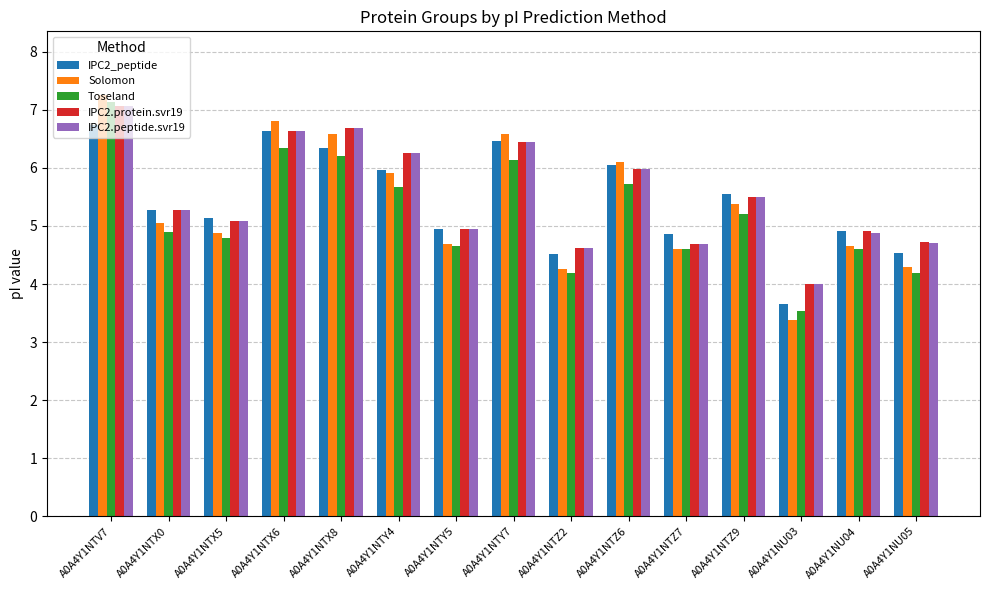

What is the highest value of the Toseland series?

7.1